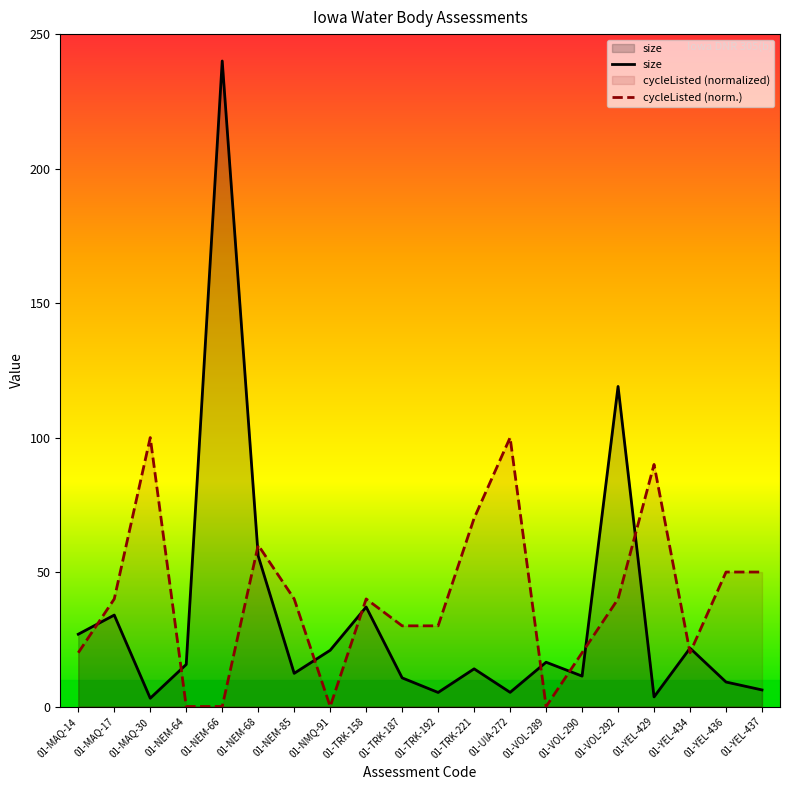

True or false: size and cycleListed (norm.) intersect in this chart.

True